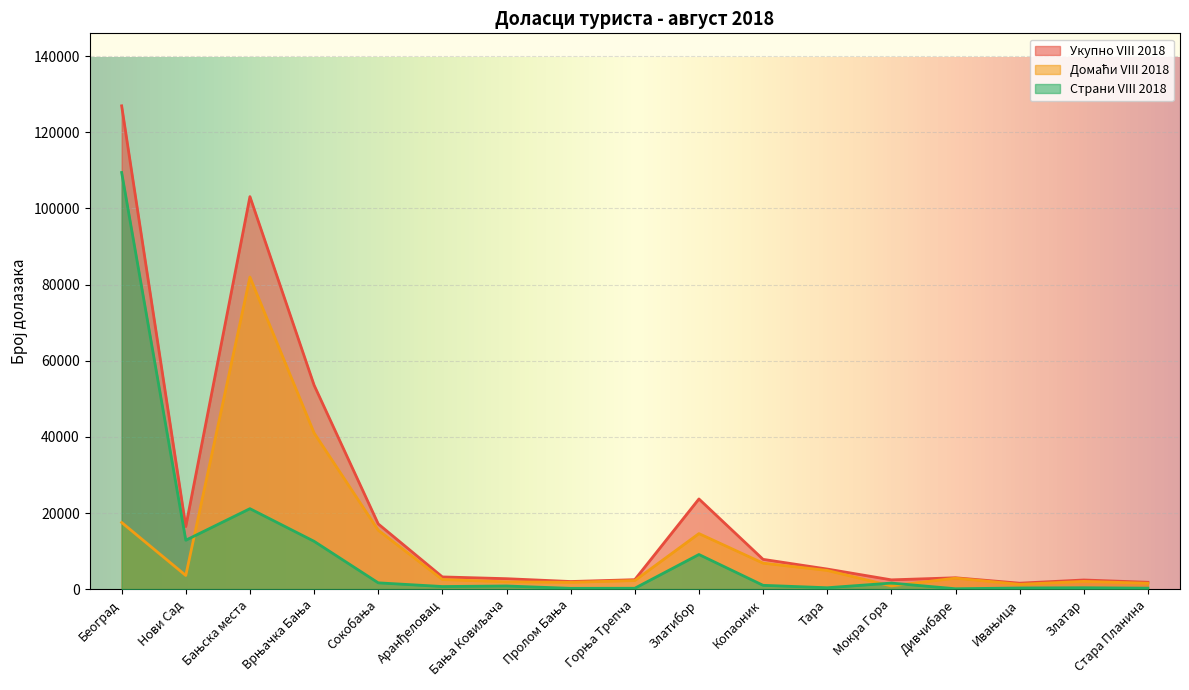

What position from the right is Бања Ковиљача?

11